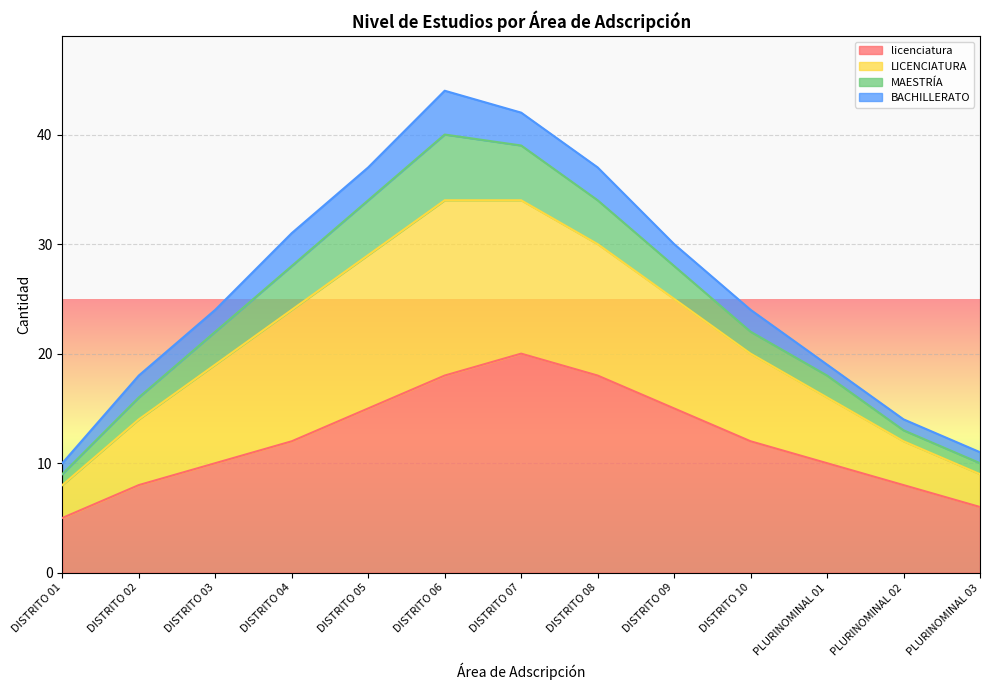

True or false: licenciatura and LICENCIATURA cross at least once.

False